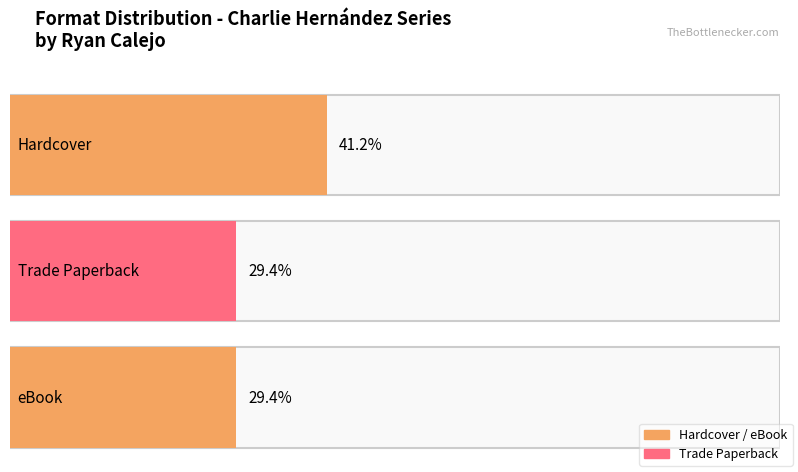

Are the bars grouped side by side (vs. stacked)?

Yes